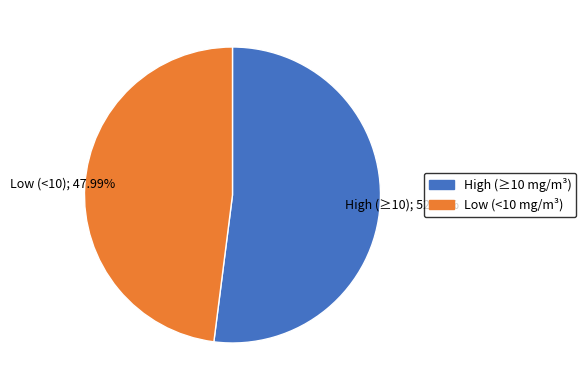

Is there a majority slice in this chart?

Yes